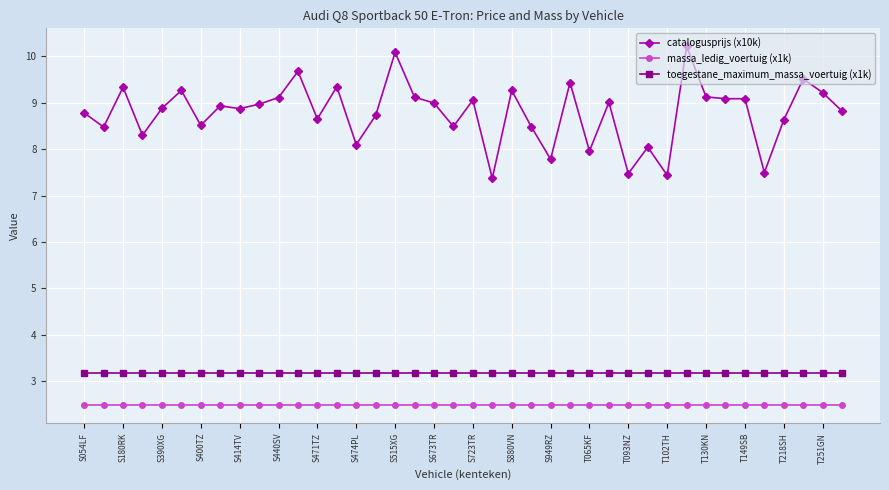

What is the smallest value displayed?

2.5